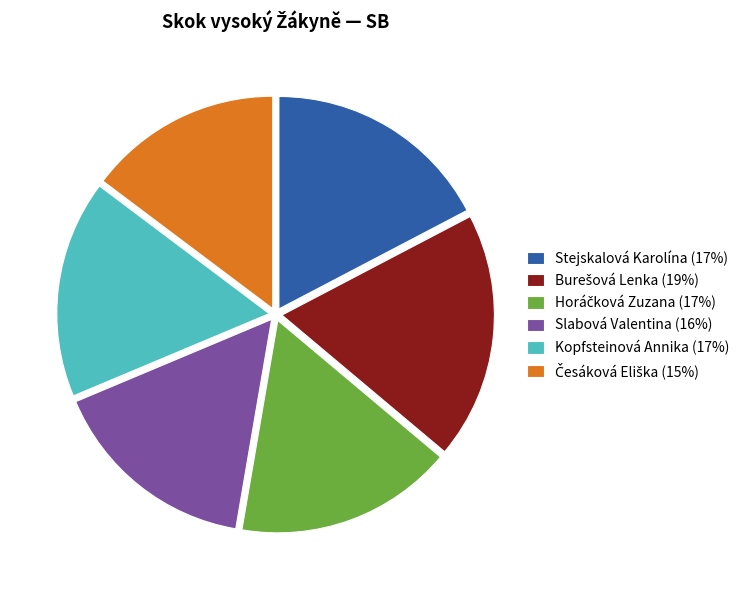

Is it true that Slabová Valentina (16%) is 16% of the pie?

True